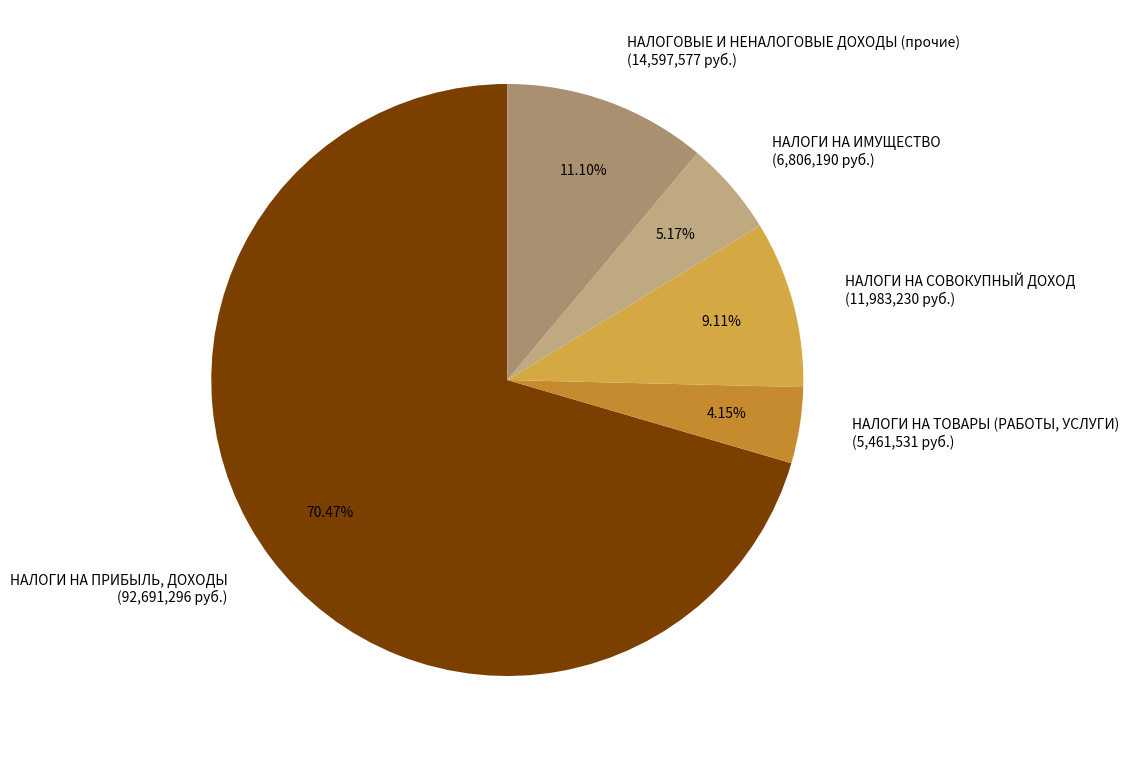

Which category accounts for the majority?

НАЛОГИ НА ПРИБЫЛЬ, ДОХОДЫ